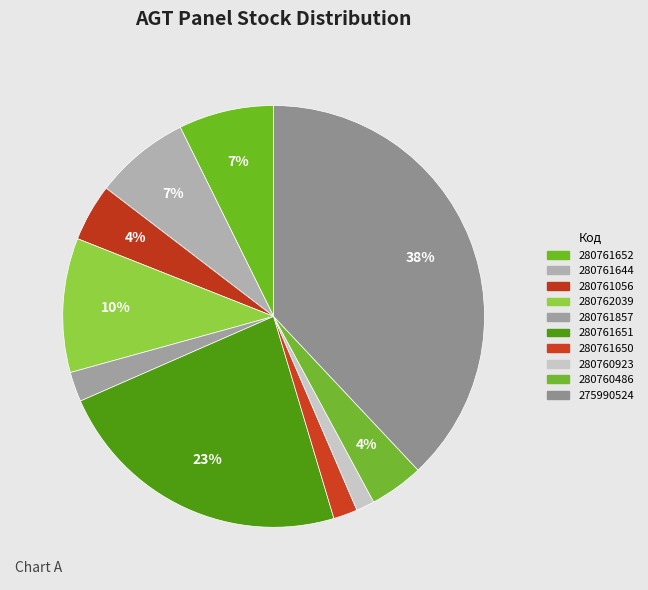

What portion of the pie excludes 280761644?

92.7%